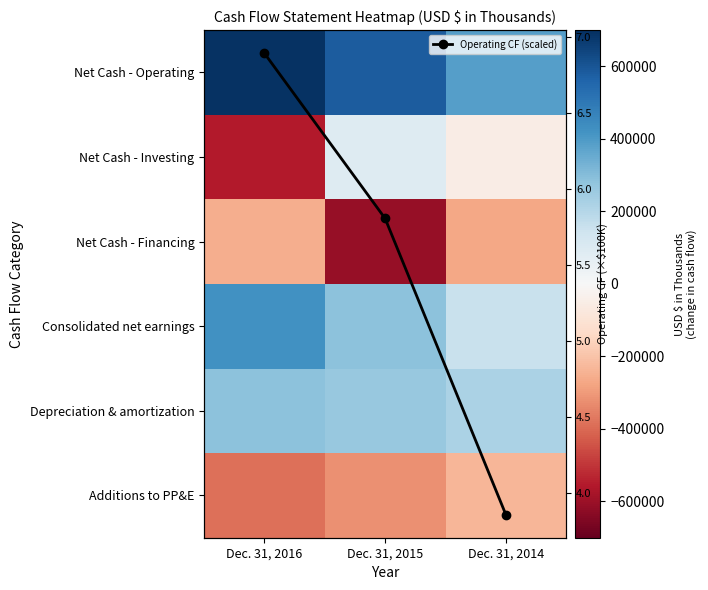

How many positive values does the Net Cash - Investing series have?

1